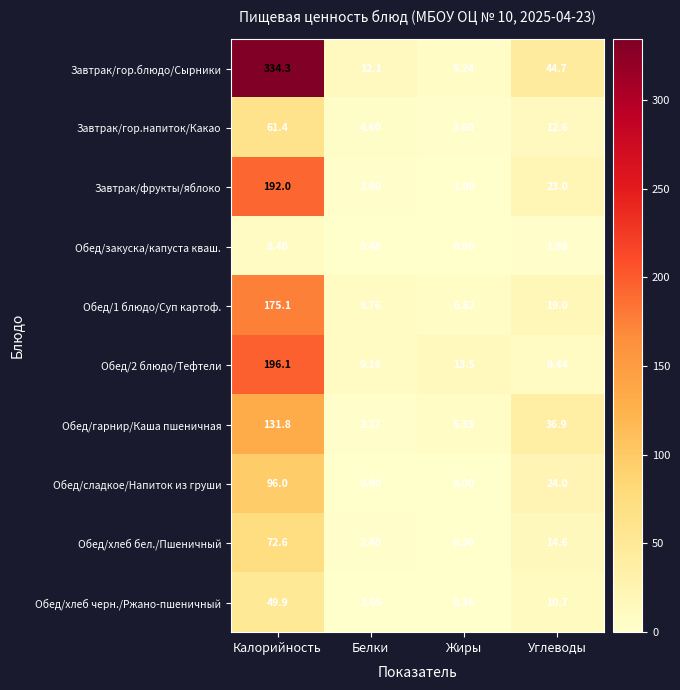

At which label is Обед/хлеб черн./Ржано-пшеничный closest to 25?

Углеводы